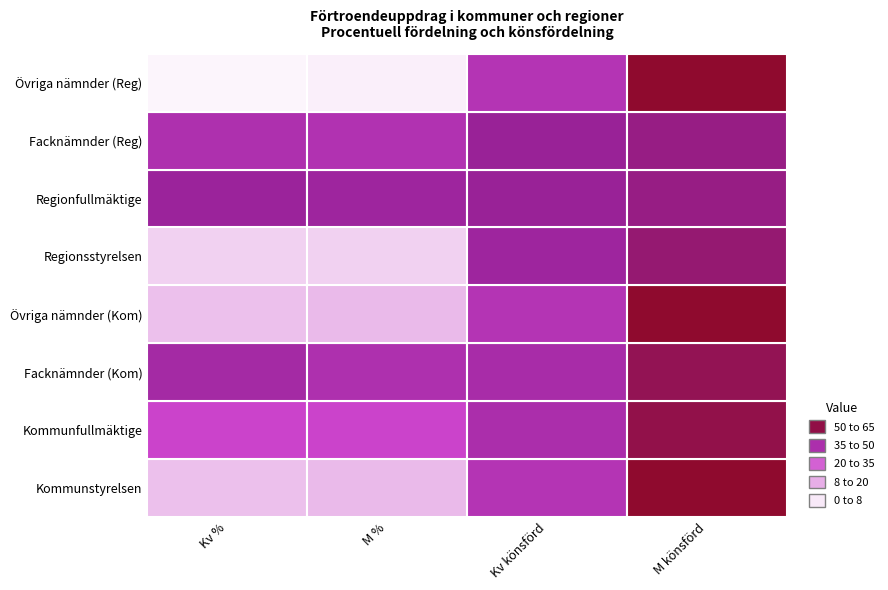

Is it true that Övriga nämnder (Kom) equals 7 at 0?

False